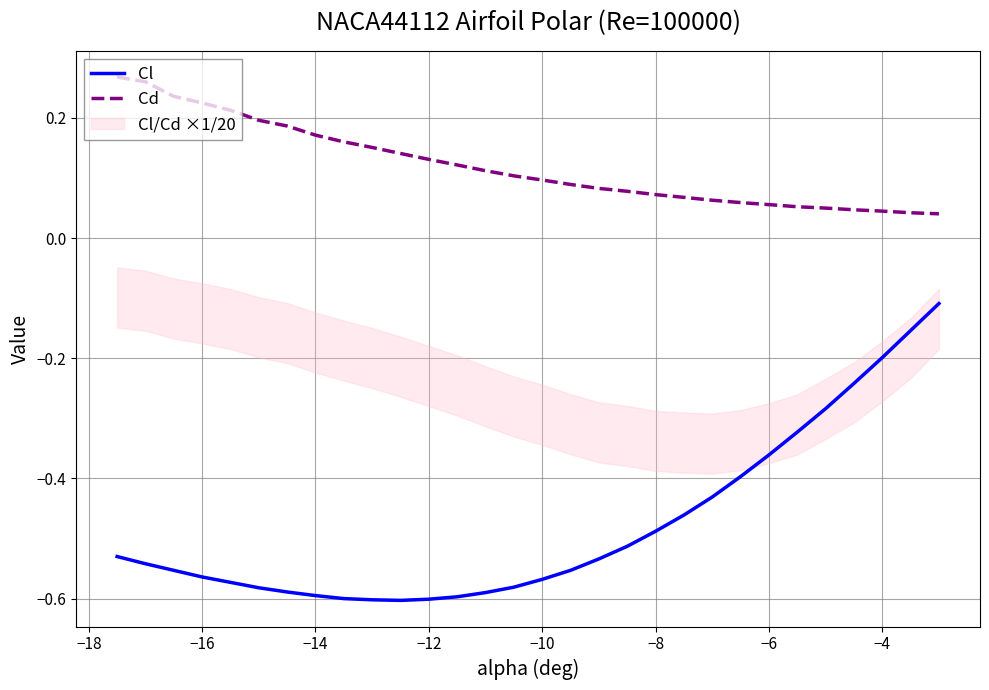

What is the minimum value shown in the chart?

-0.6